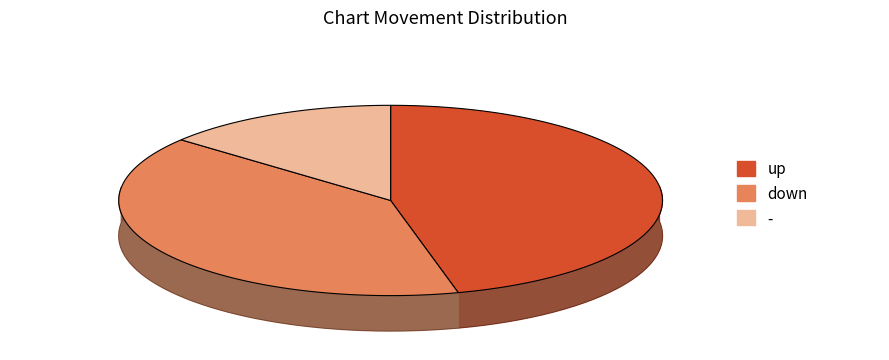

Rank the categories by value from highest to lowest.

up, down, -